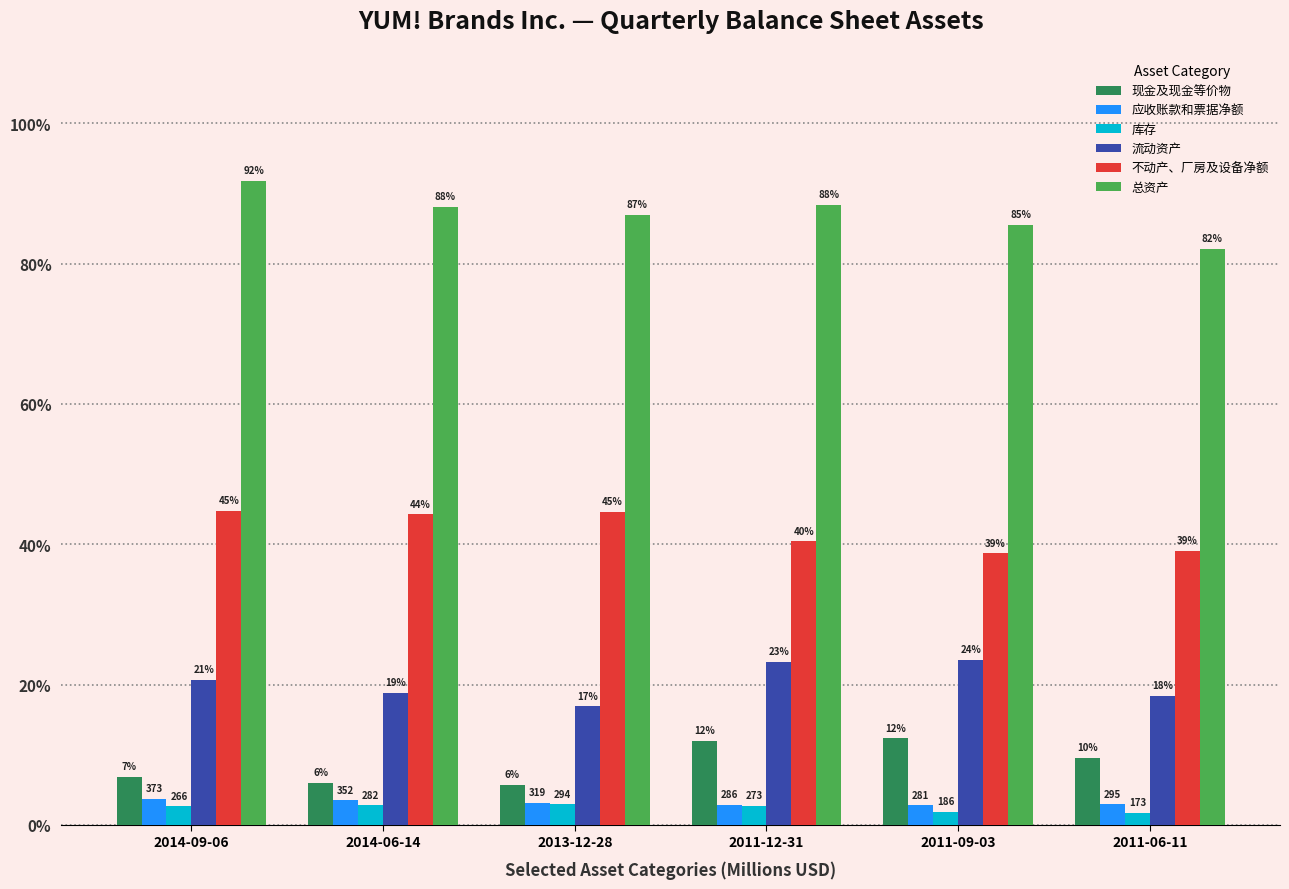

Are the bars horizontal?

No